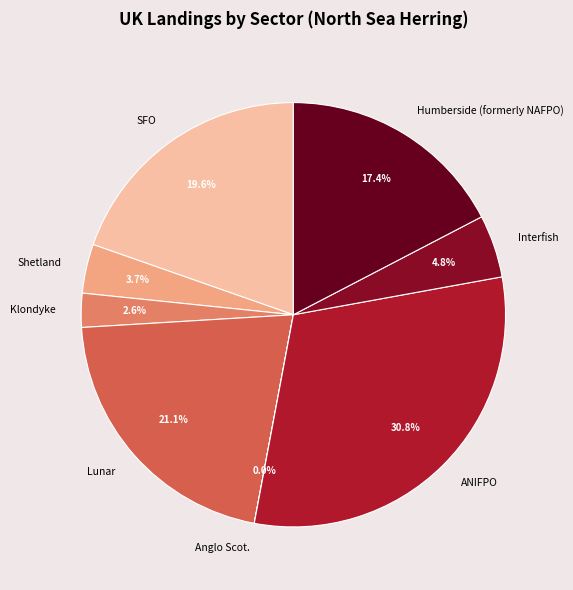

Which category has the biggest portion of the pie?

ANIFPO